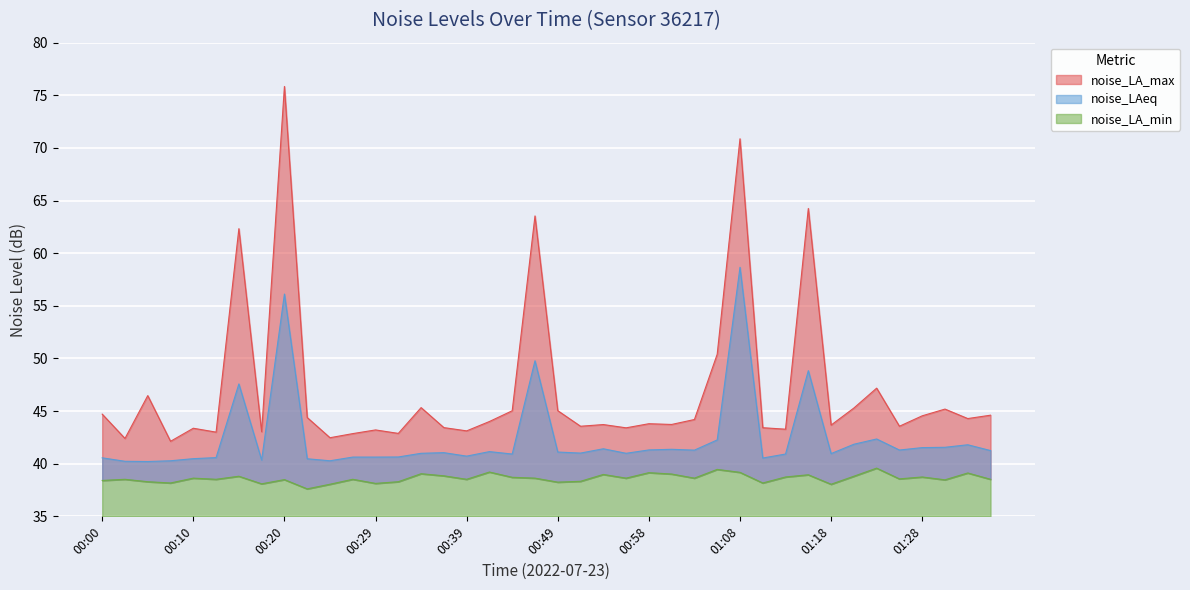

Where is the first local maximum for noise_LA_max?

00:05